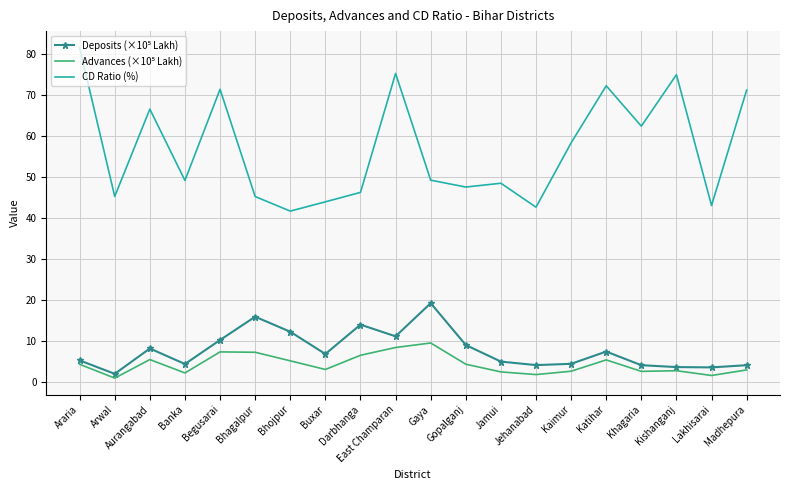

What position from the right is Arwal?

19